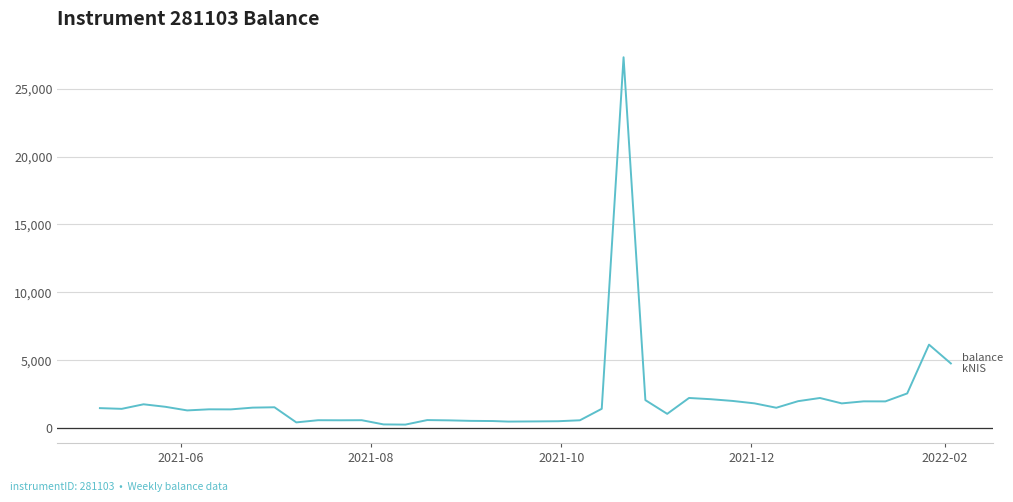

What is the difference between the maximum and minimum values?

27033.6